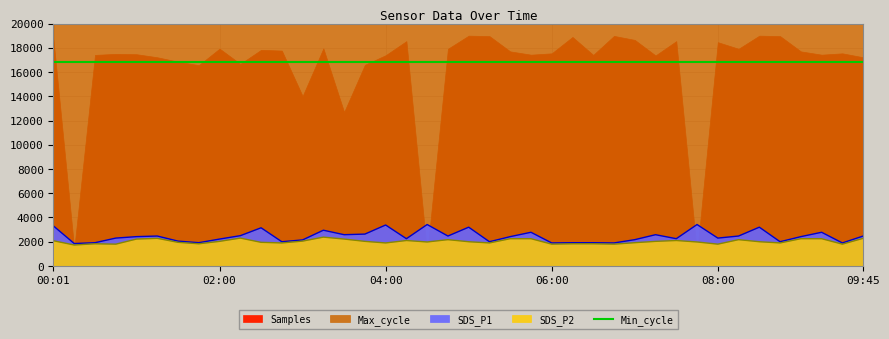

What is the sum of all SDS_P2 values?

80870.0